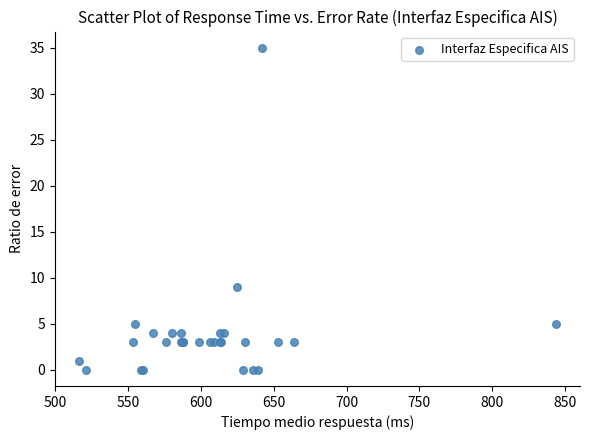

What Y value in the scatter plot is closest to 17?

9